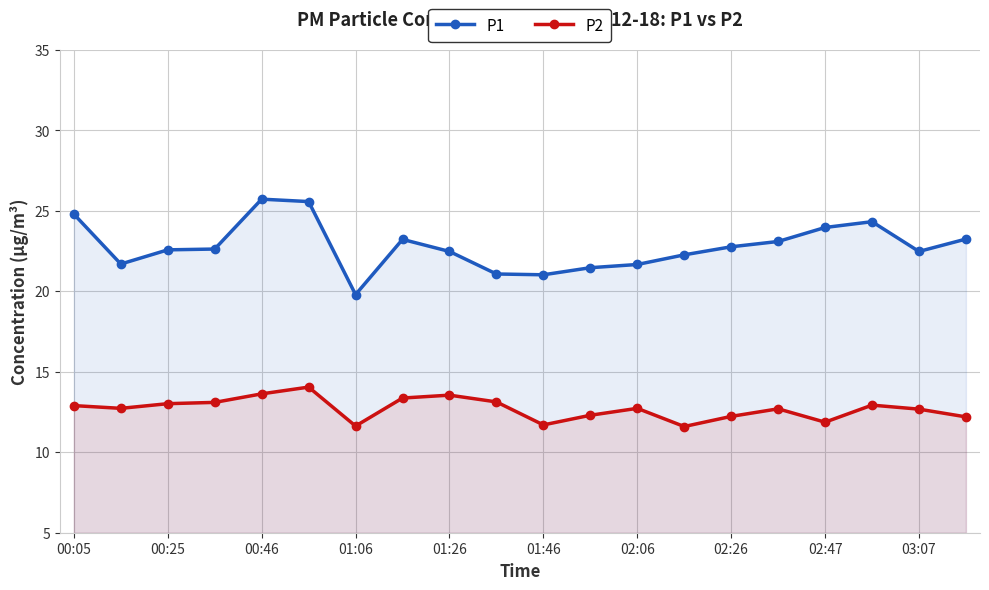

What is the minimum value shown in the chart?

11.6